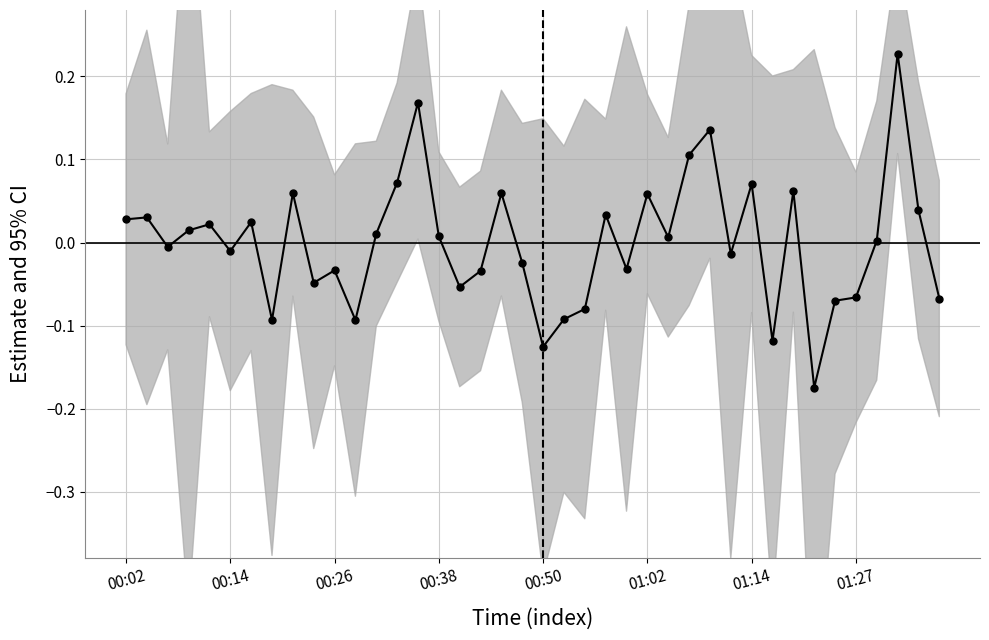

How many data points does each series have?

40